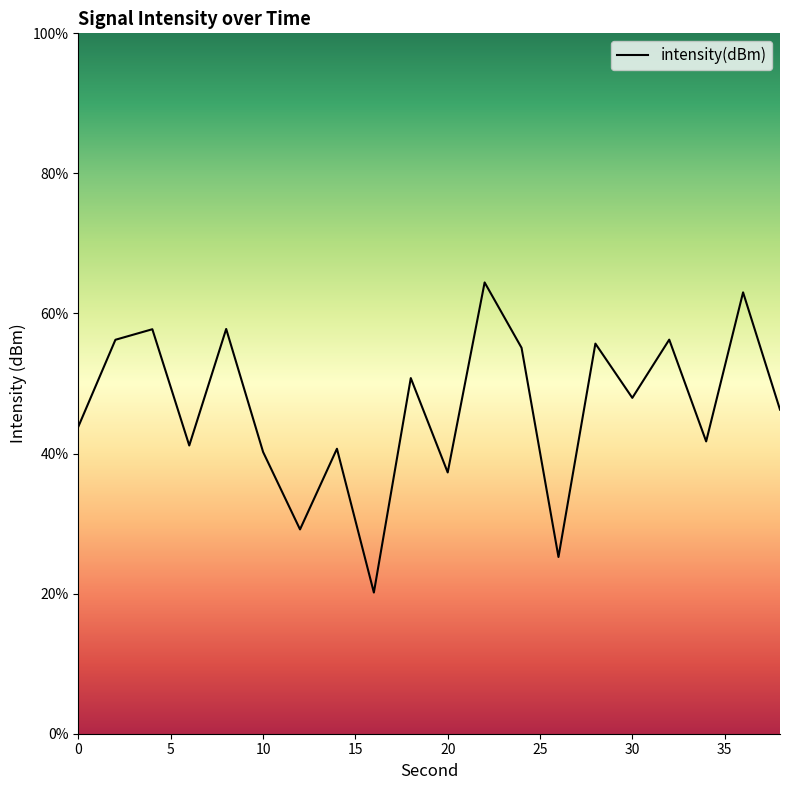

What is the difference between the maximum and second lowest values?

39.2